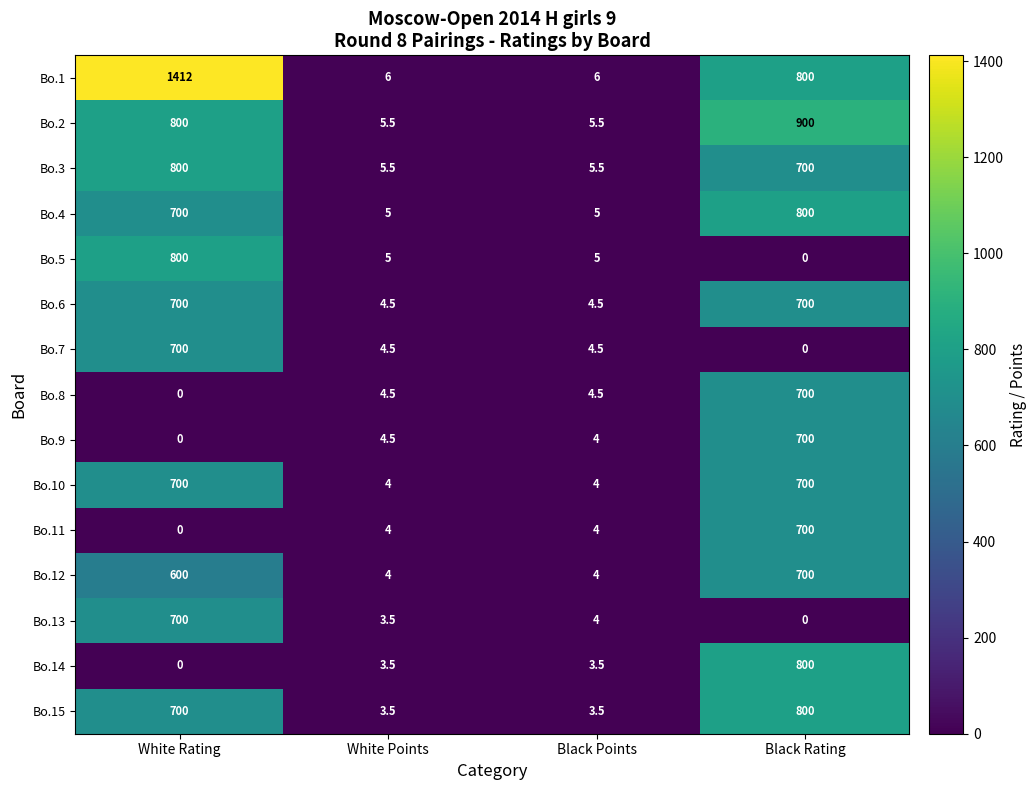

What is the sum of all Bo.13 values?

707.5